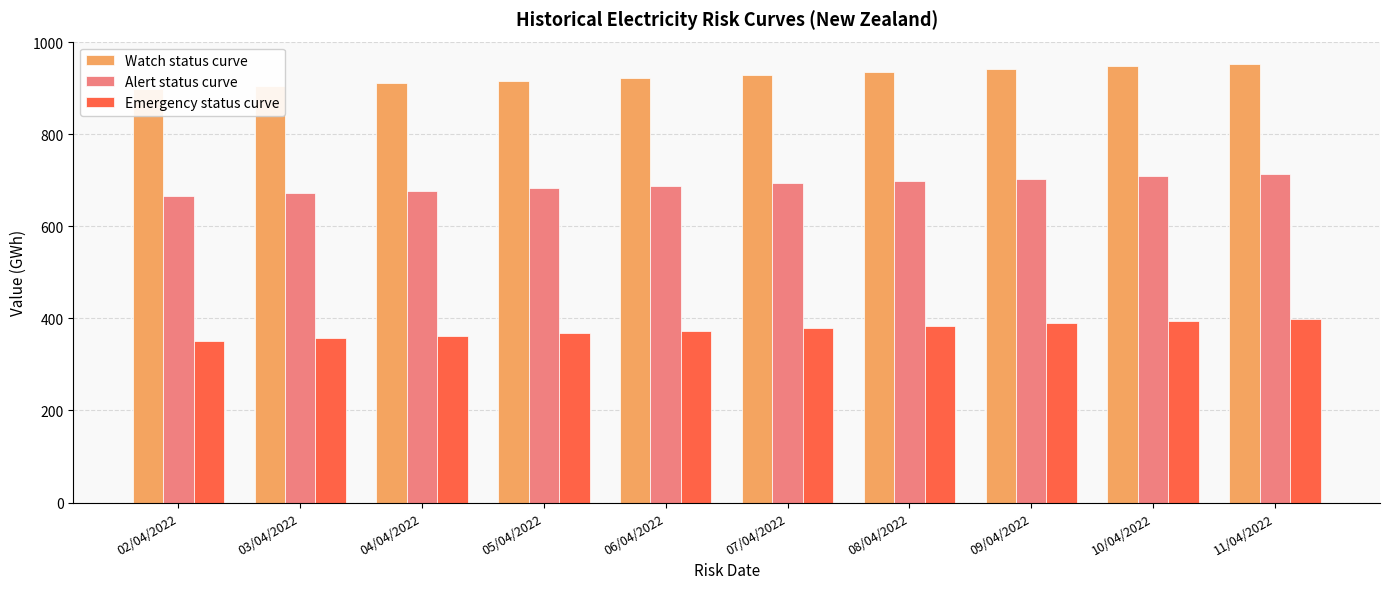

Which series has the widest spread of values?

Watch status curve